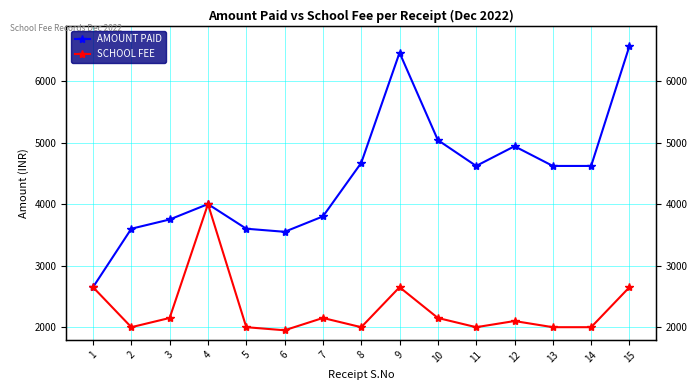

At how many categories does at least one series exceed 3348?

14